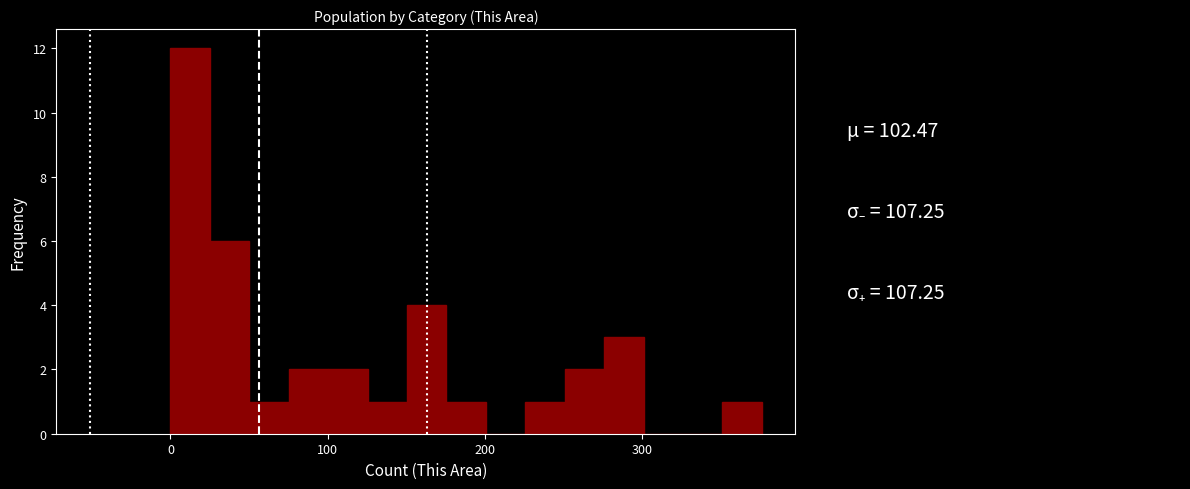

Read against the x-axis, roughly where is the centre of the tallest bar?

10